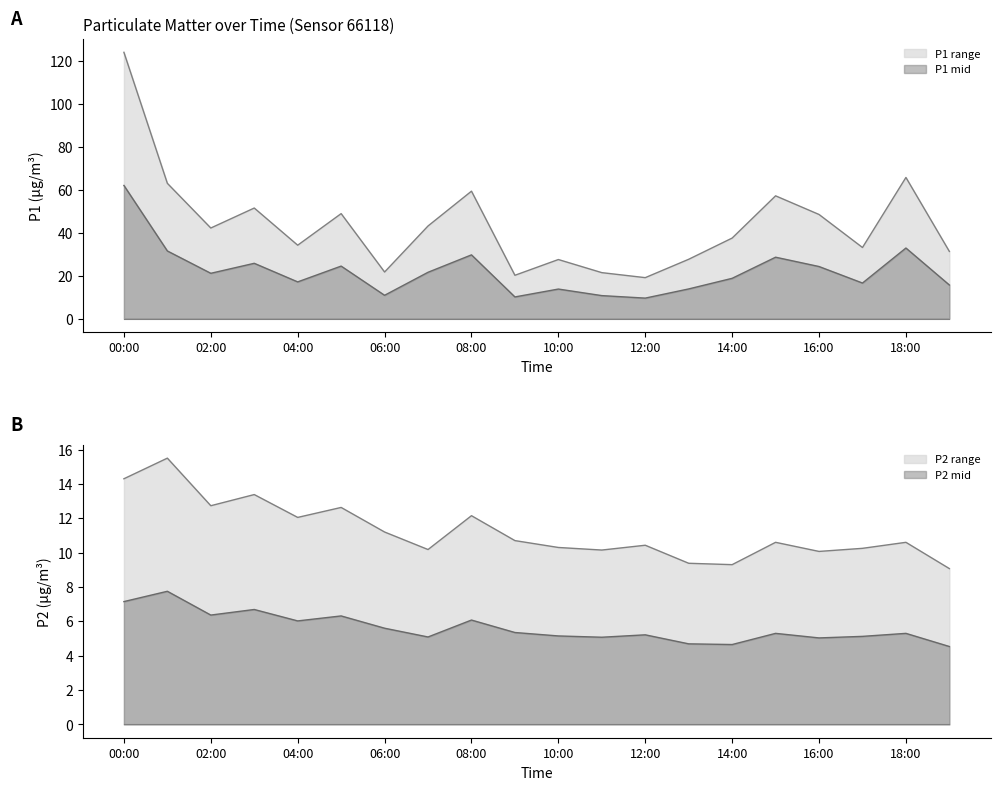

What is the difference between the highest and lowest values at 05:00?

36.2